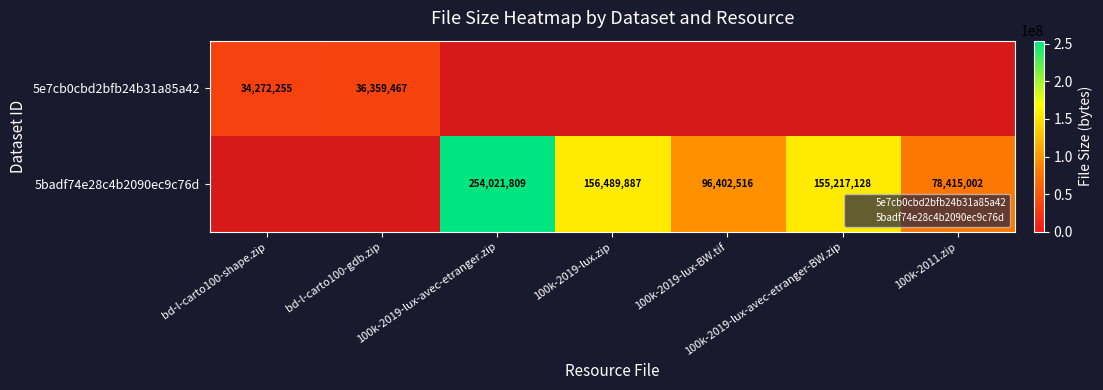

True or false: 5badf74e28c4b2090ec9c76d has a value of 63905972.0 at 100k-2019-lux.zip.

False